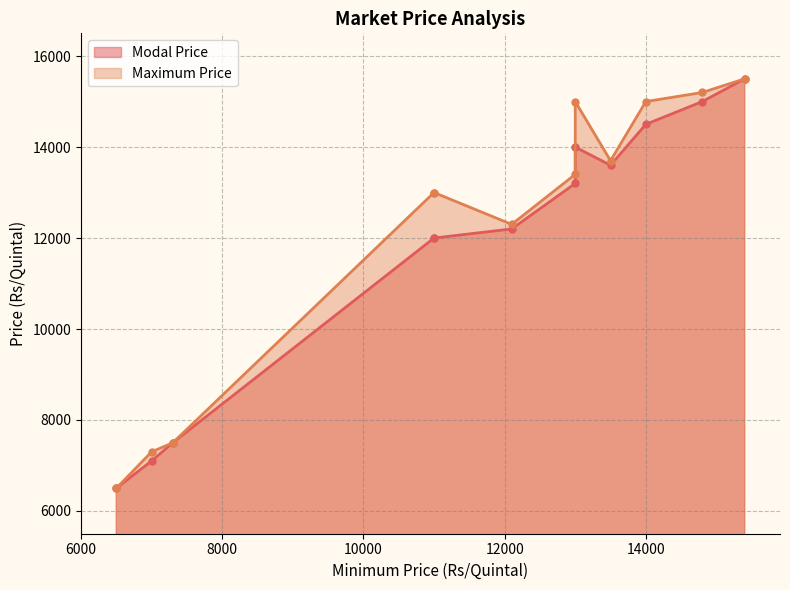

True or false: Maximum Price has a value of 22653 at 7000.

False